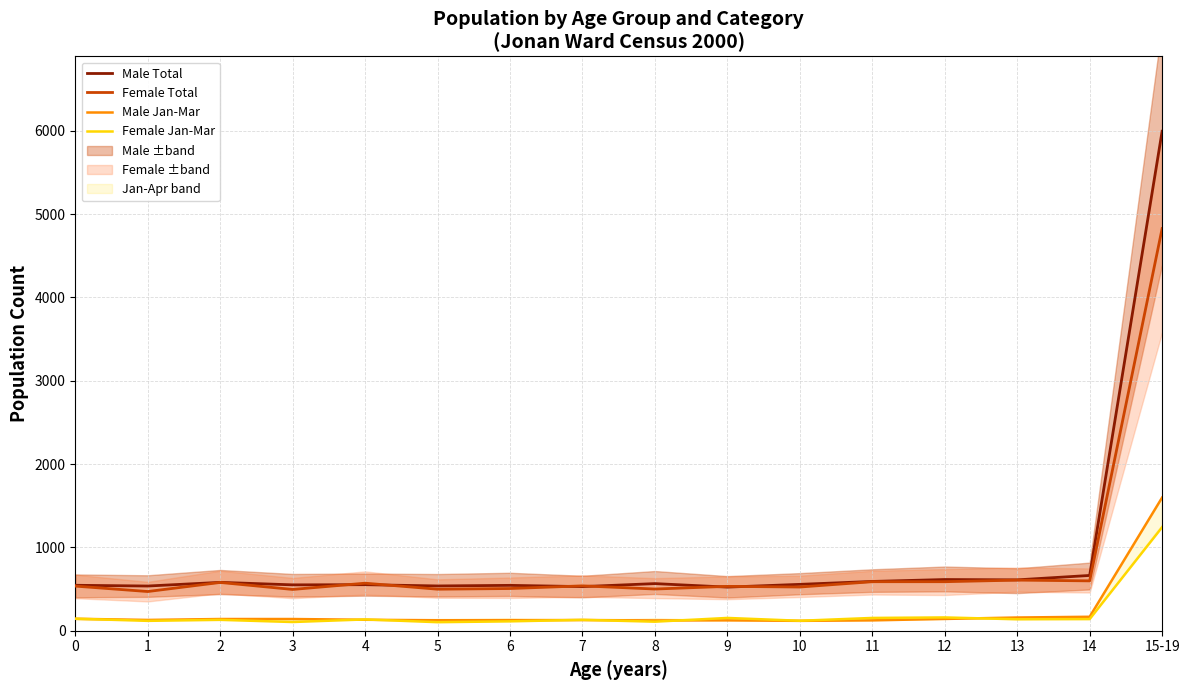

How many intersections are there between Female Jan-Mar and Male Jan-Mar?

7